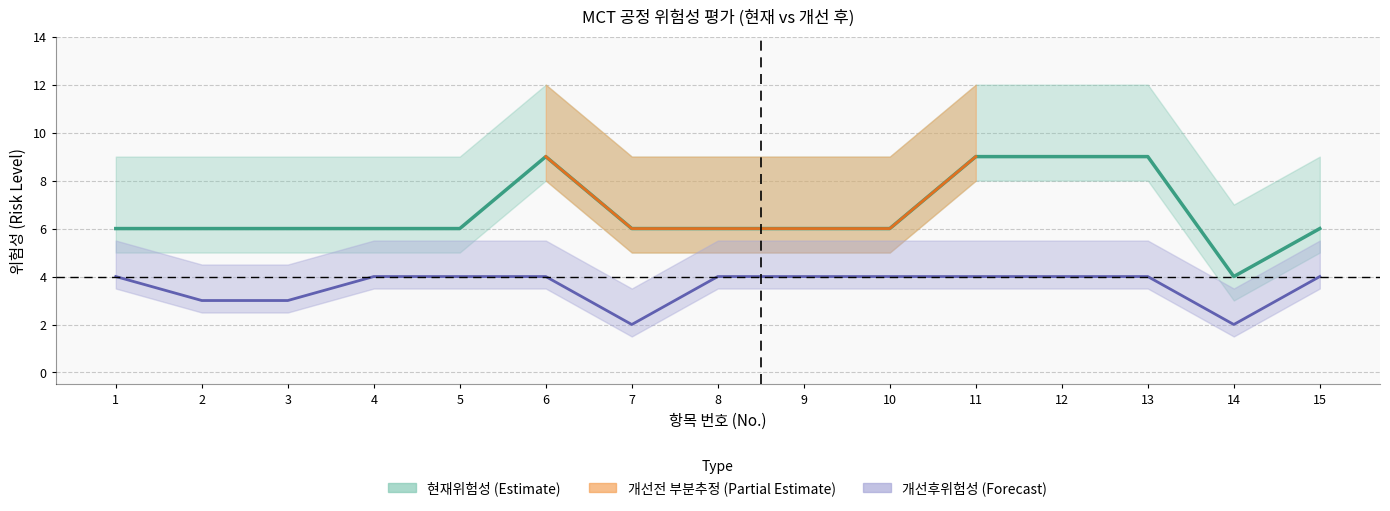

Read the 현재위험성 value at 6.

9